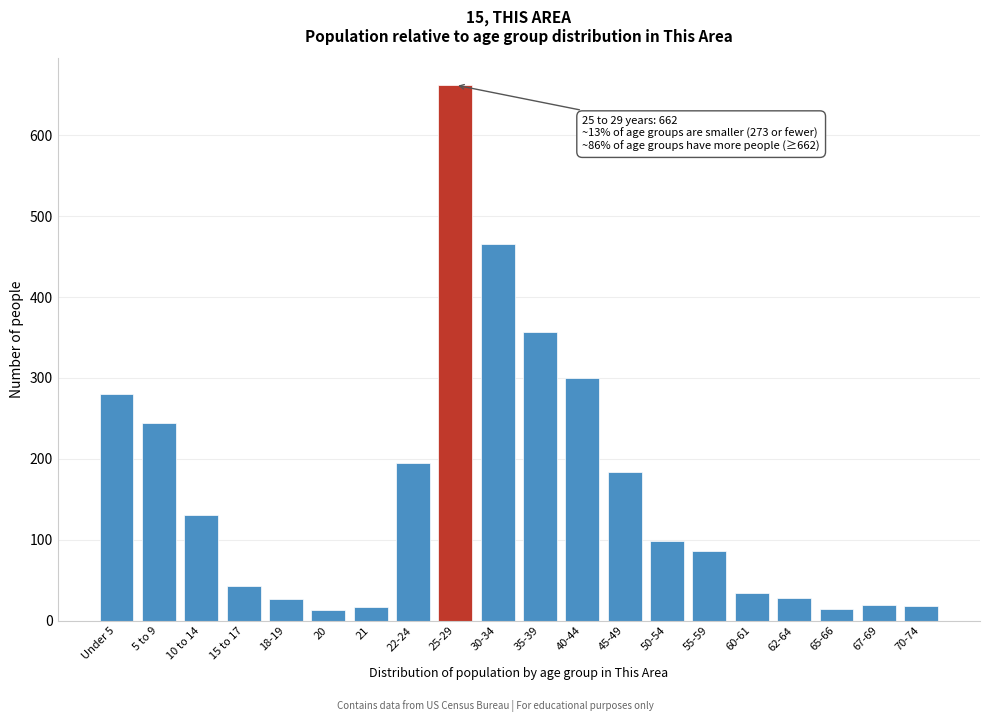

The chart shows a value of 75 at 10 to 14. True or false?

False